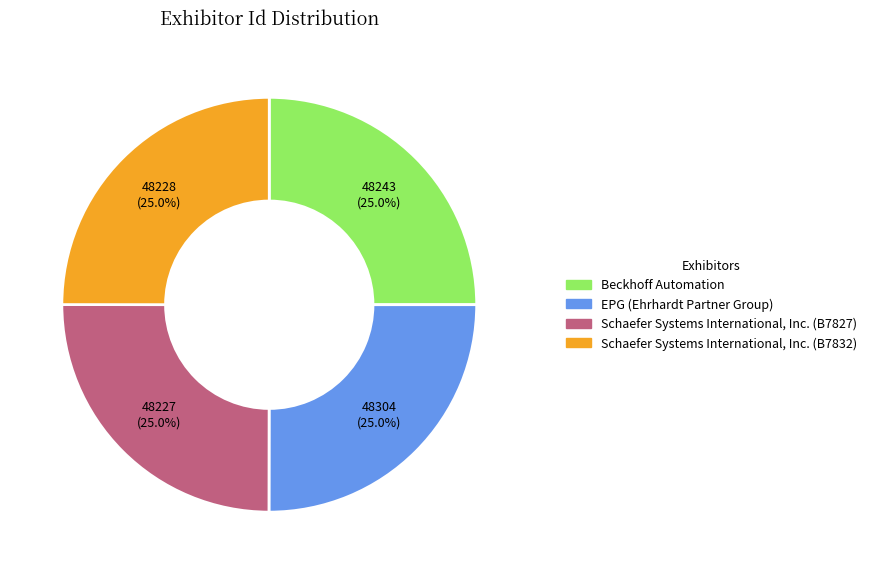

The Beckhoff Automation slice represents 25% of the pie. True or false?

True